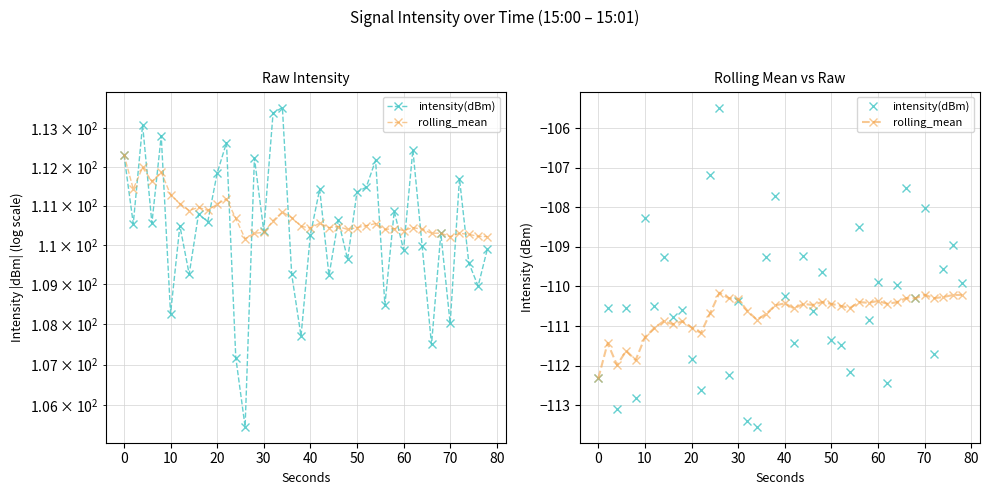

Which series ends up on top after the final intersection of intensity(dBm) and rolling_mean?

intensity(dBm)